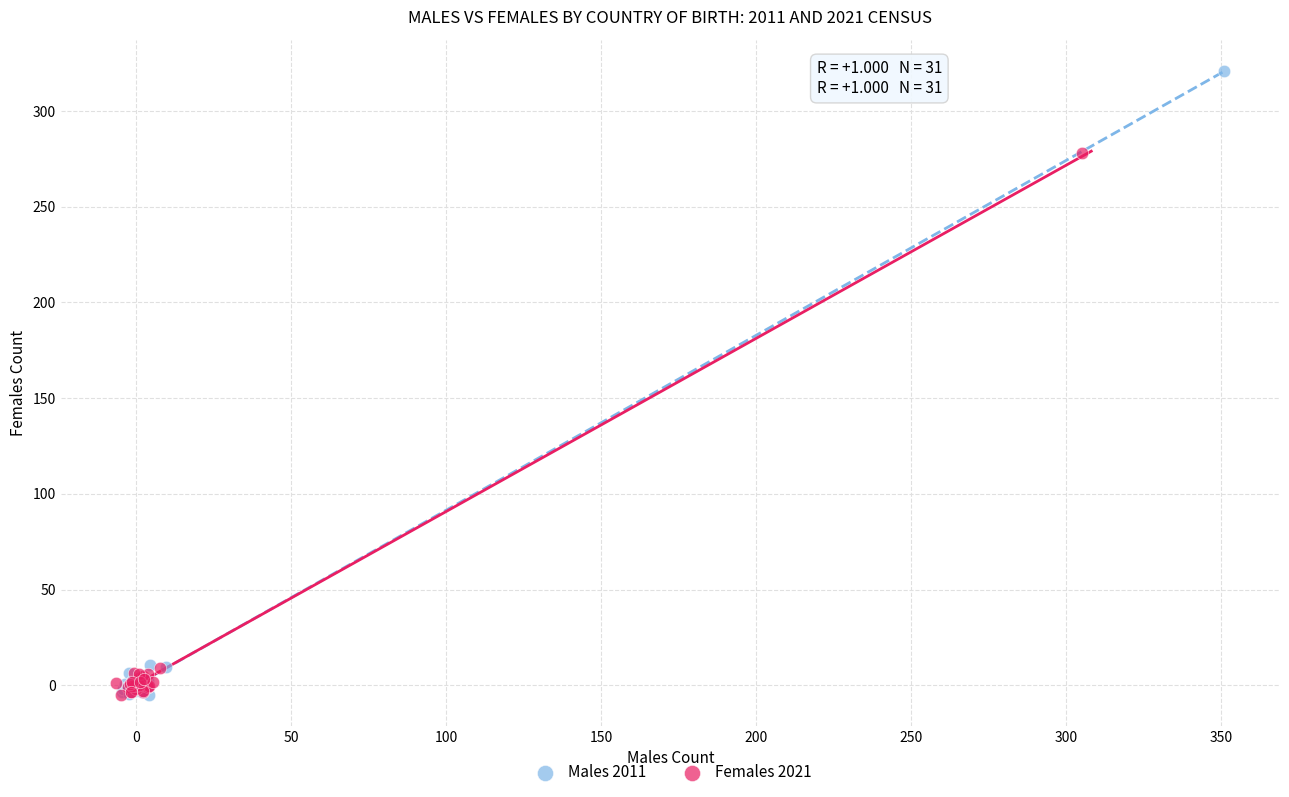

Which series contains the highest Y value?

Males 2011